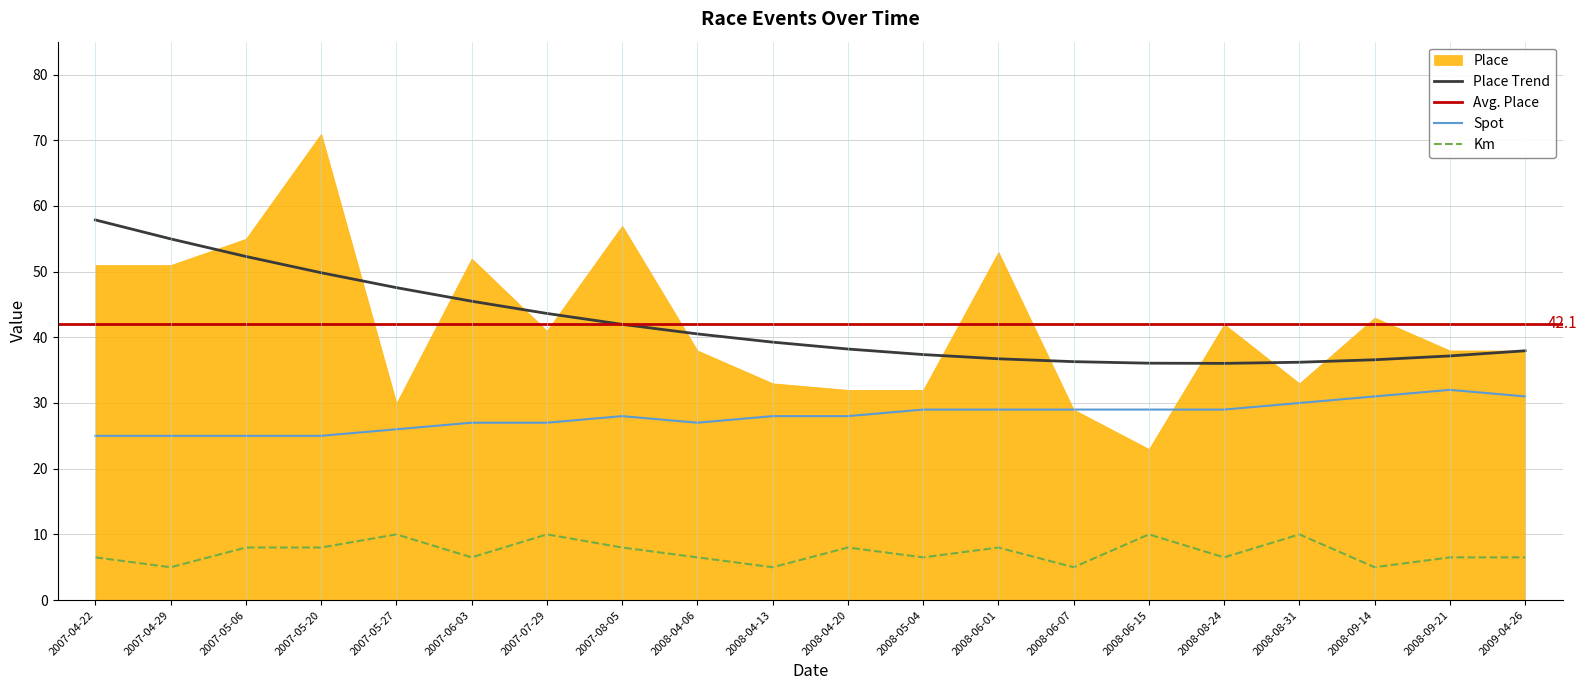

True or false: Km and Spot cross at least once.

False